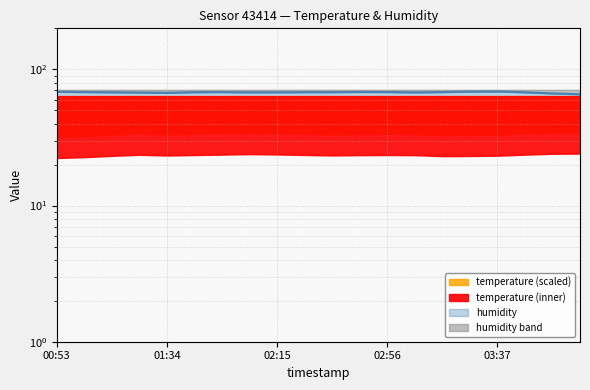

Does the chart have visible grid lines?

Yes